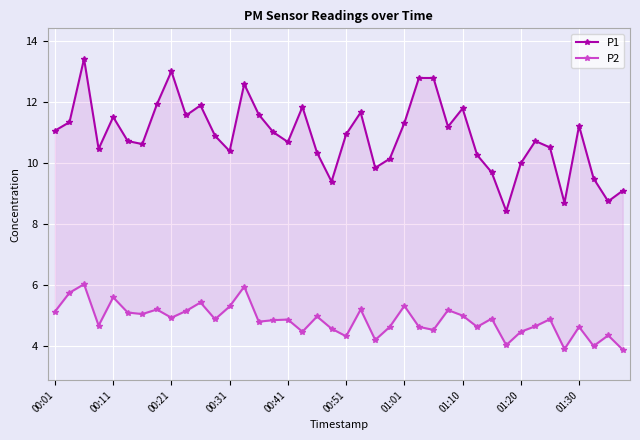

Is the value of P1 at 38 greater than the value of P2 at 22?

Yes